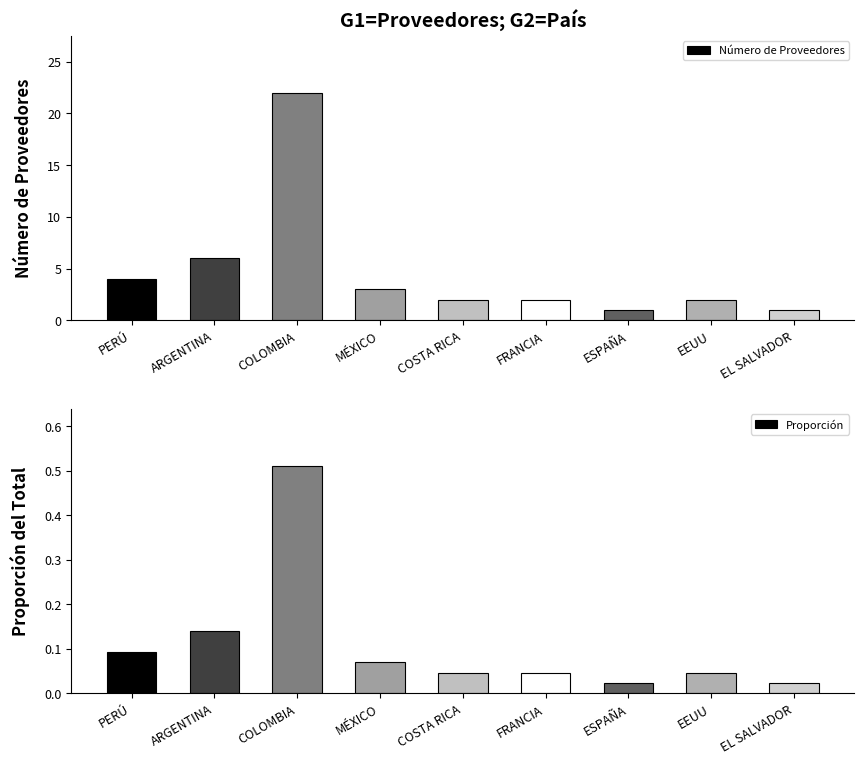

What are all the series names shown in the legend?

Número de Proveedores, Proporción